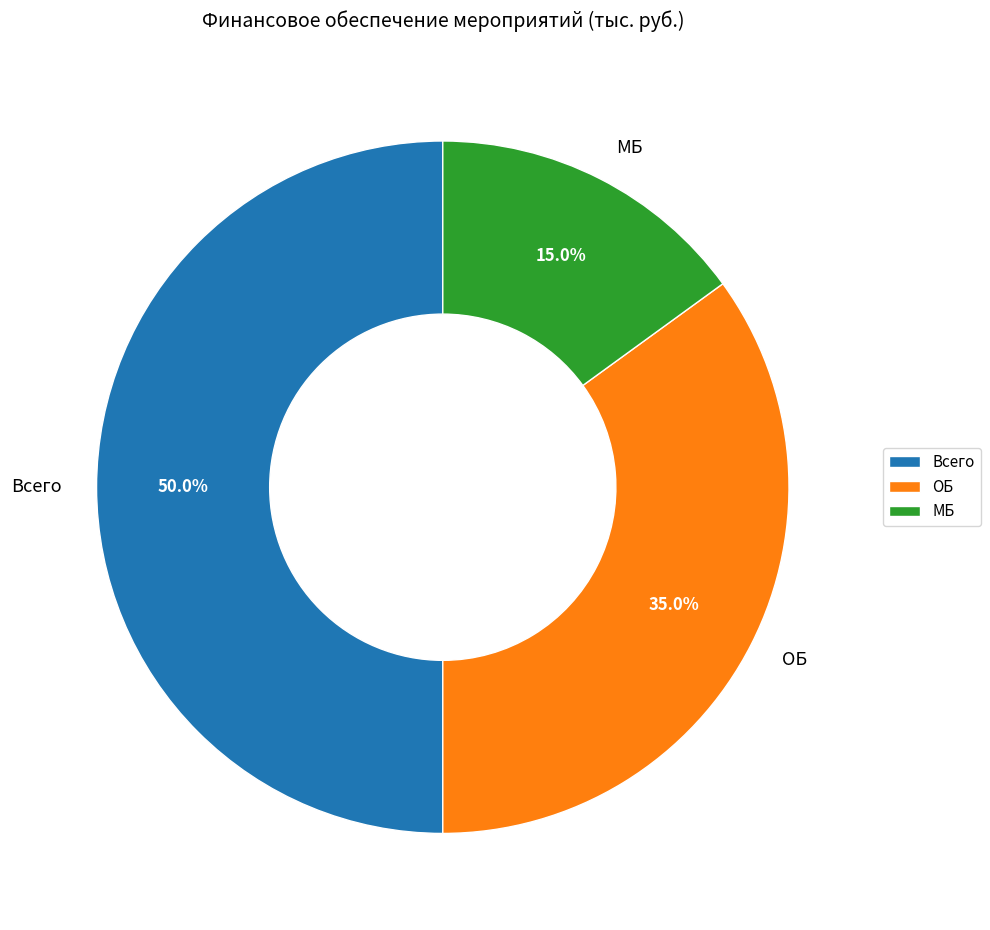

What percentage is the ОБ slice, to the nearest percent?

35%